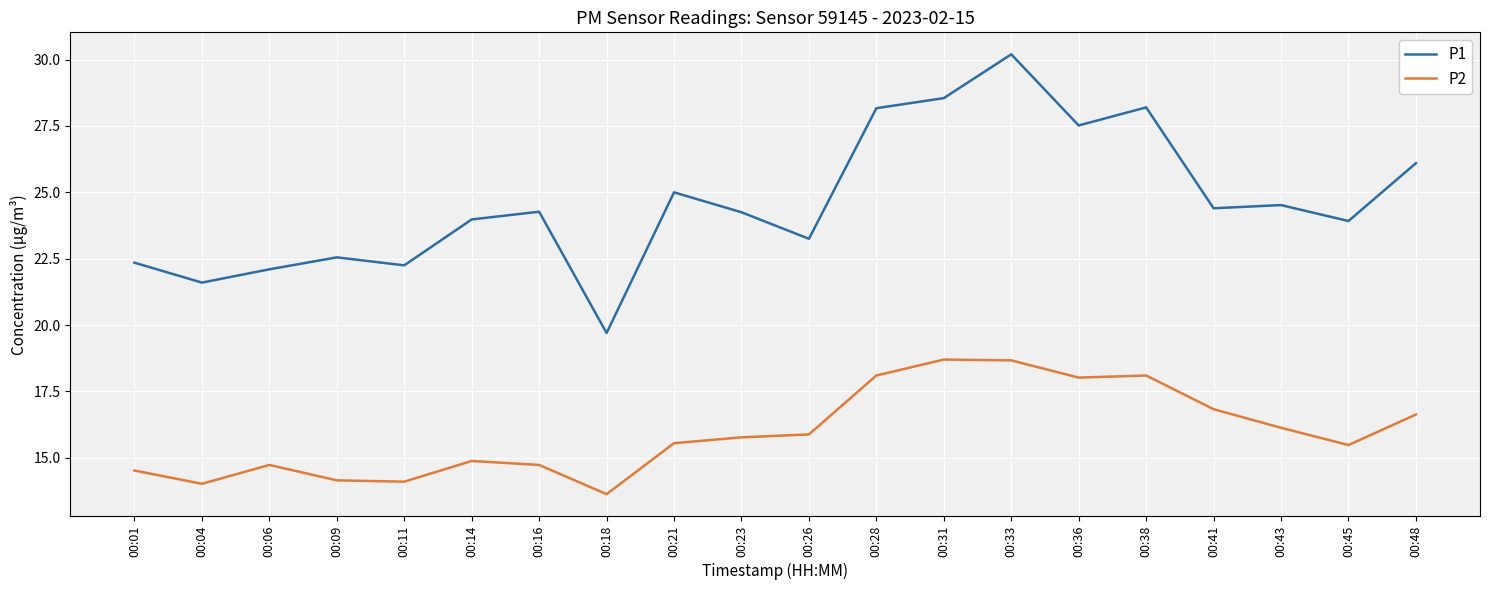

True or false: P2 has a value of 14.9 at 00:14.

True